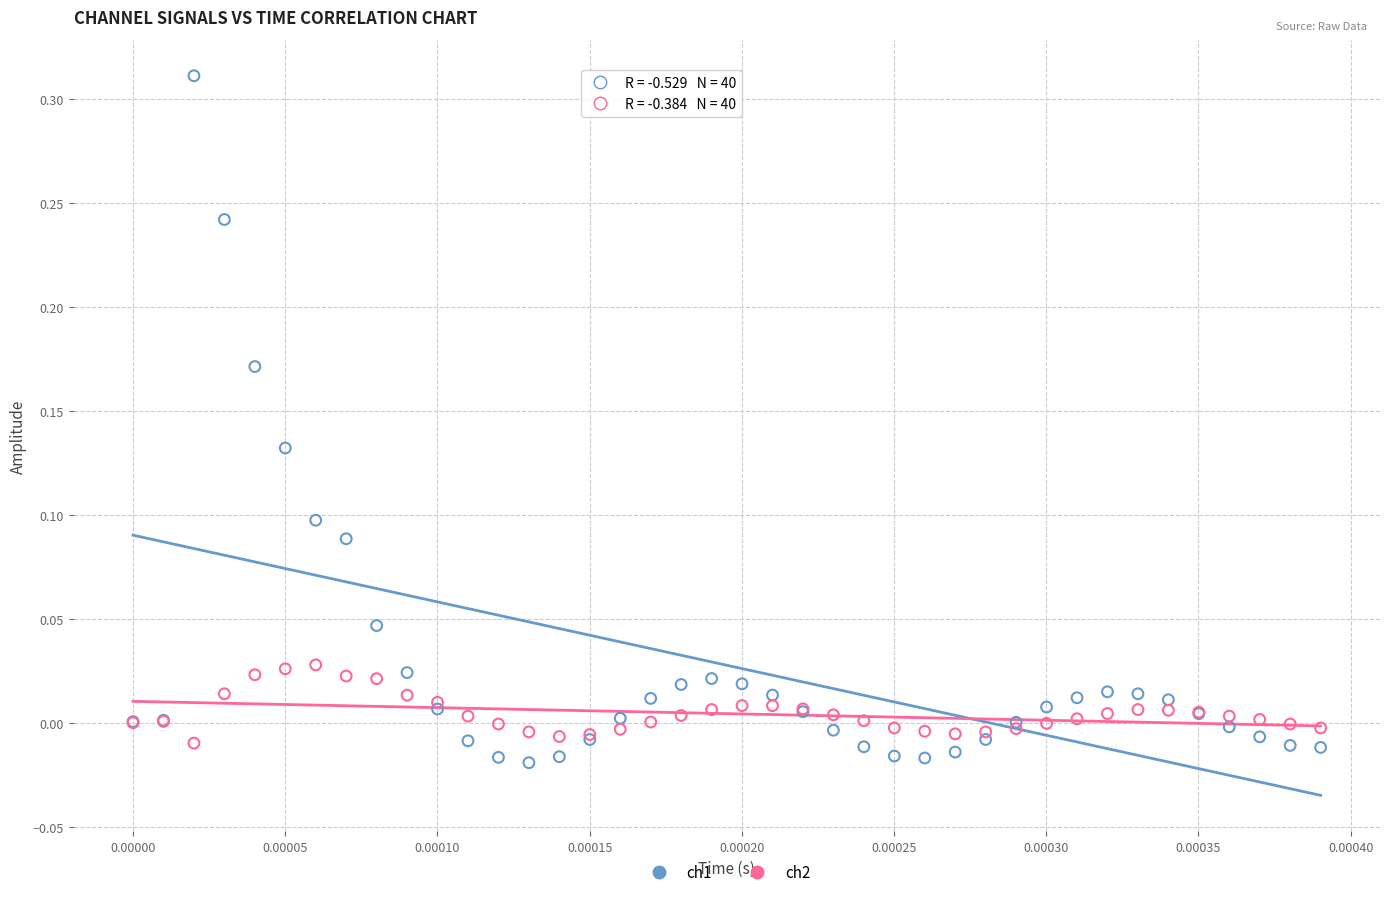

Which series contains the highest Y value?

ch1